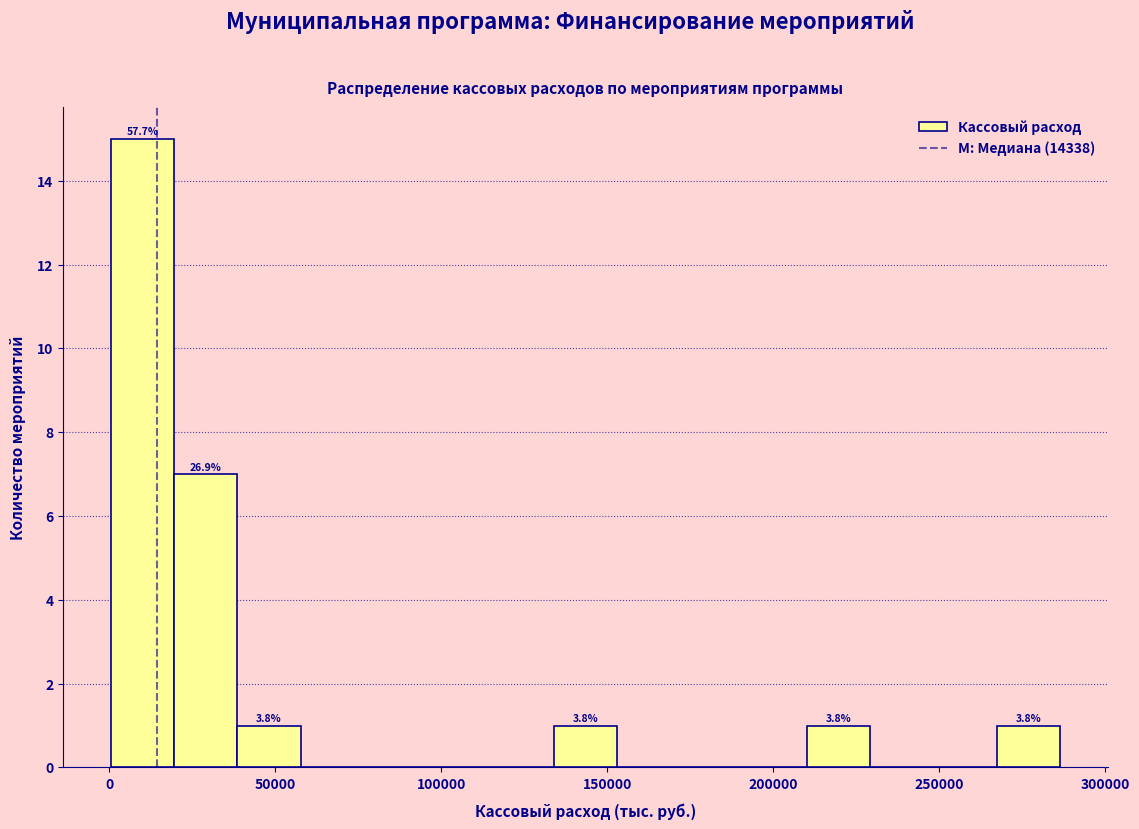

Around what value on the x-axis is the tallest bar? Give the approximate position of its centre, as read against the axis.

10000